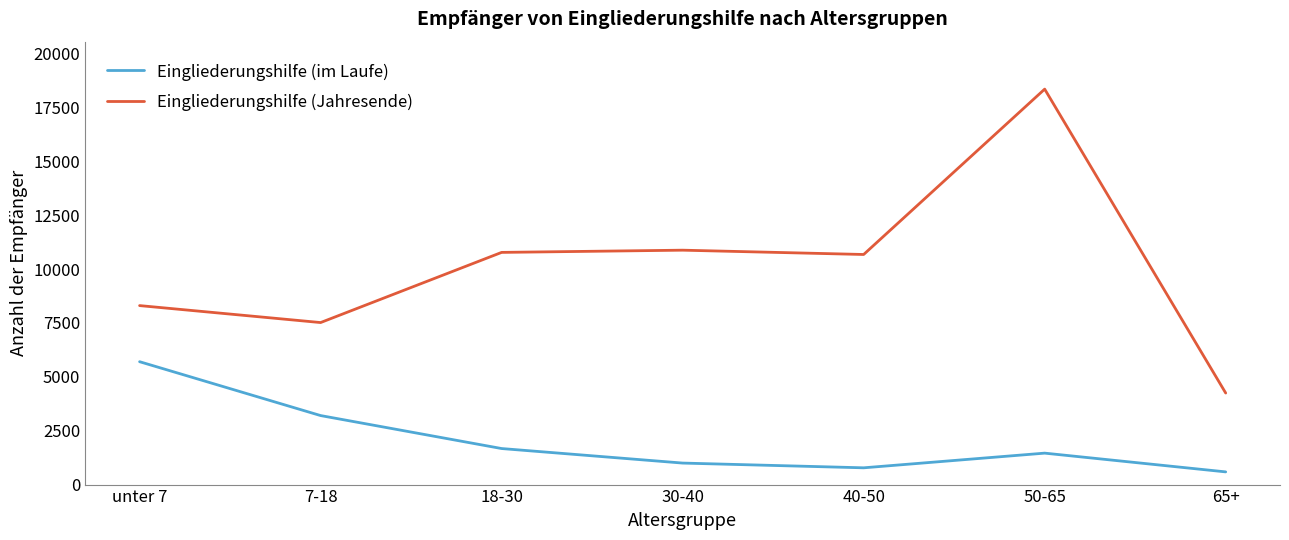

How many lines are shown in the chart?

2